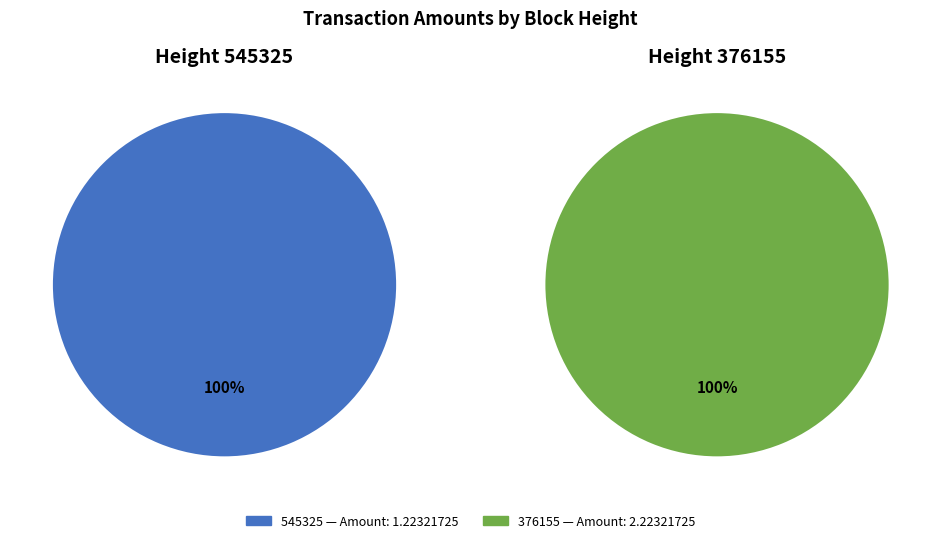

What is the largest slice in the pie chart?

376155